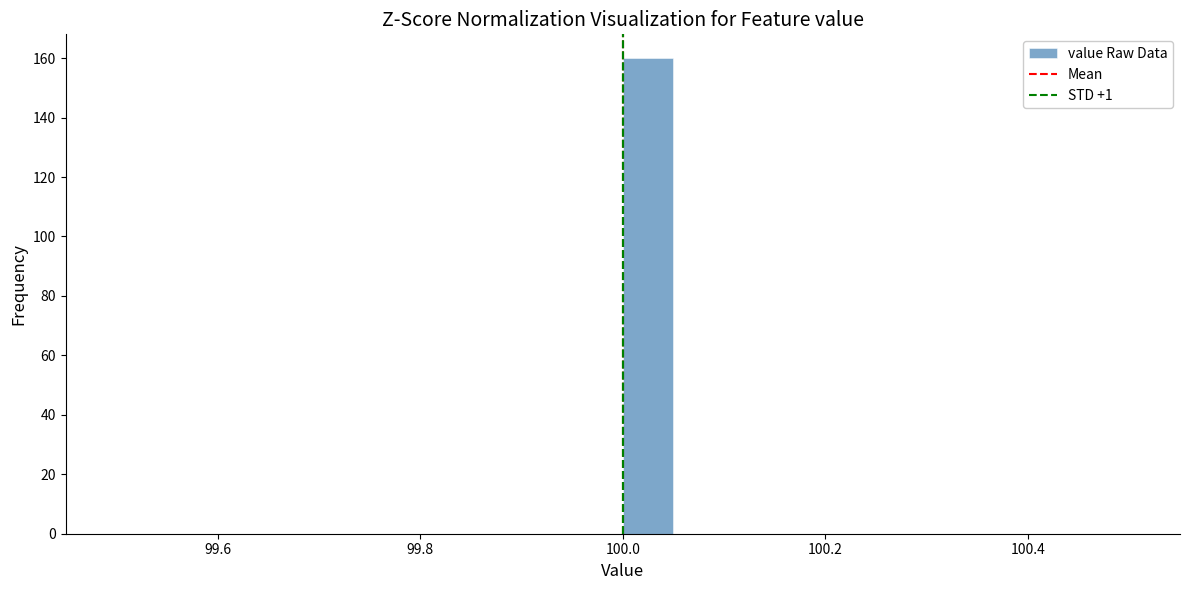

Around what value on the x-axis is the tallest bar? Give the approximate position of its centre, as read against the axis.

100.02